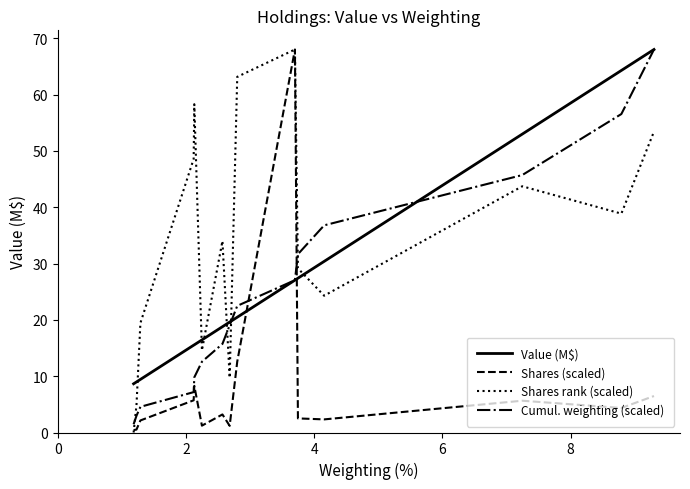

What is the highest value of the Shares rank (scaled) series?

68.0